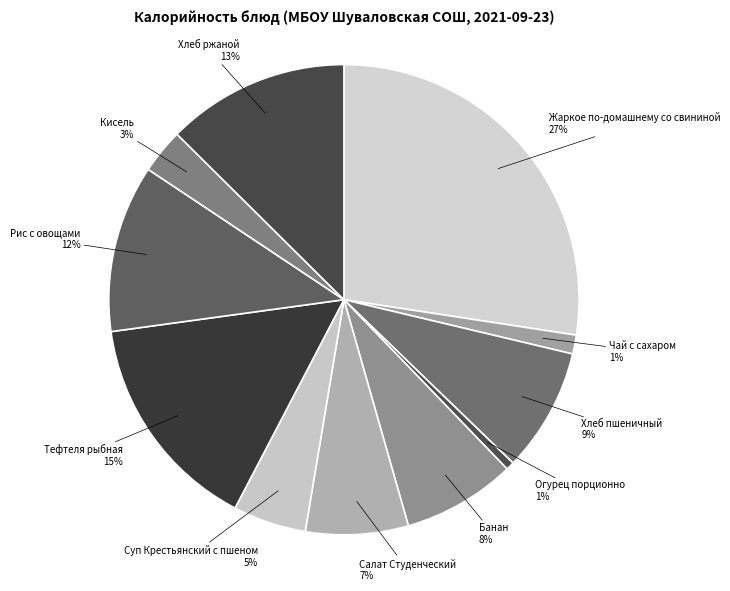

Do Кисель and Тефтеля рыбная together represent more than half of the pie?

No